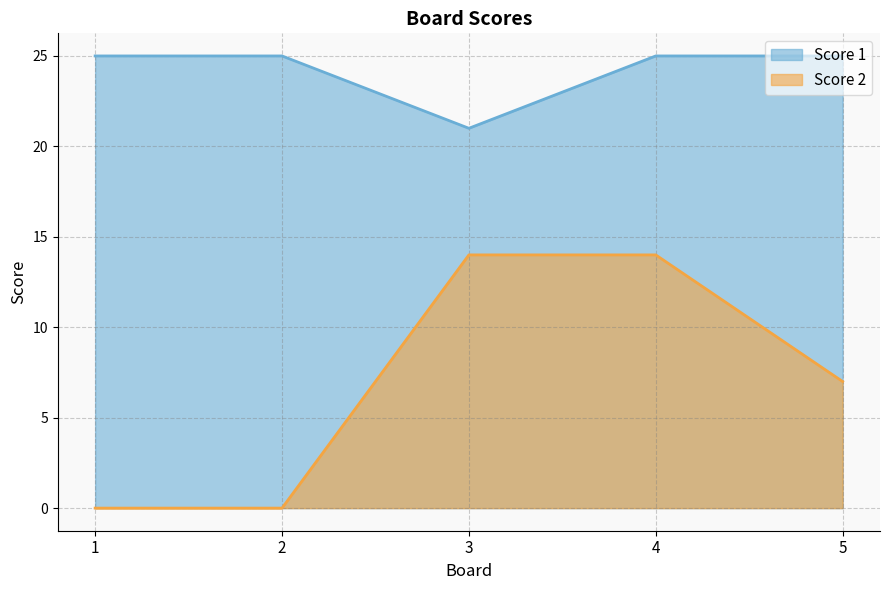

Which series has the largest total across all categories?

Score 1